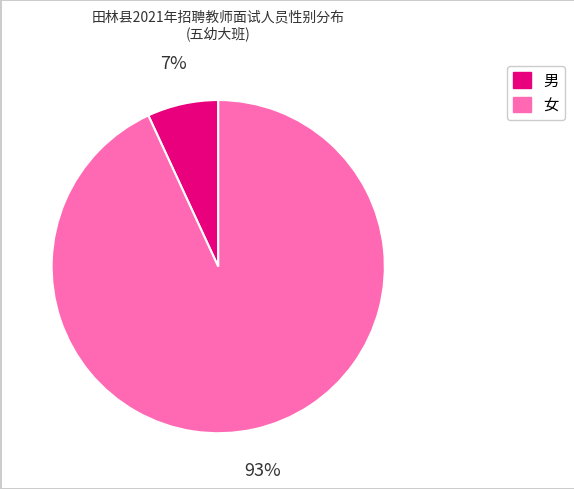

Which slice is the largest?

女